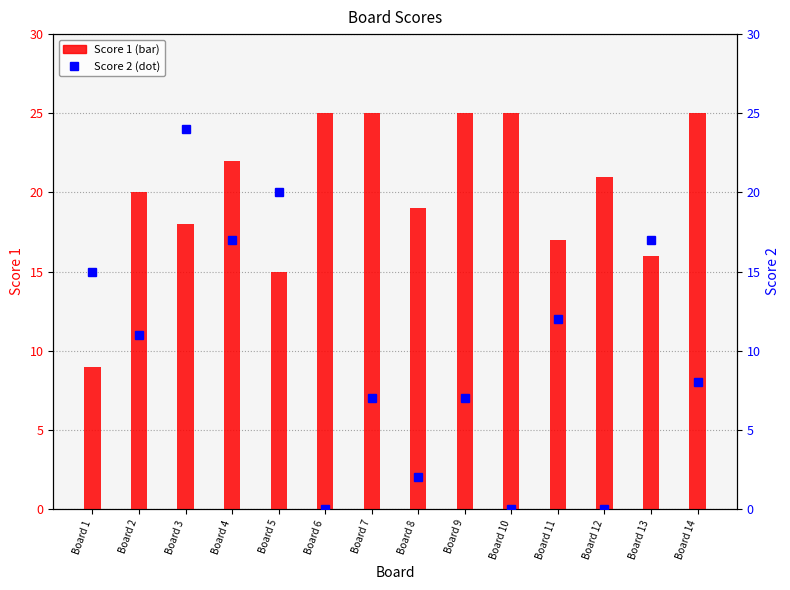

What is the sum of the Score 1 values at Board 12 and Board 2?

41